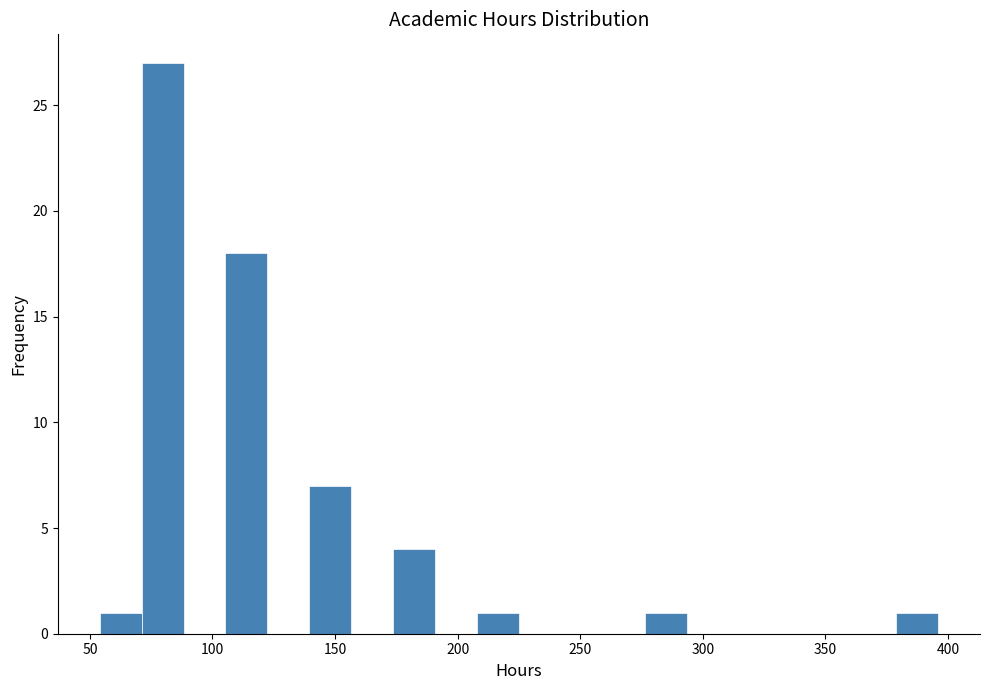

Read against the x-axis, roughly where is the centre of the tallest bar?

80